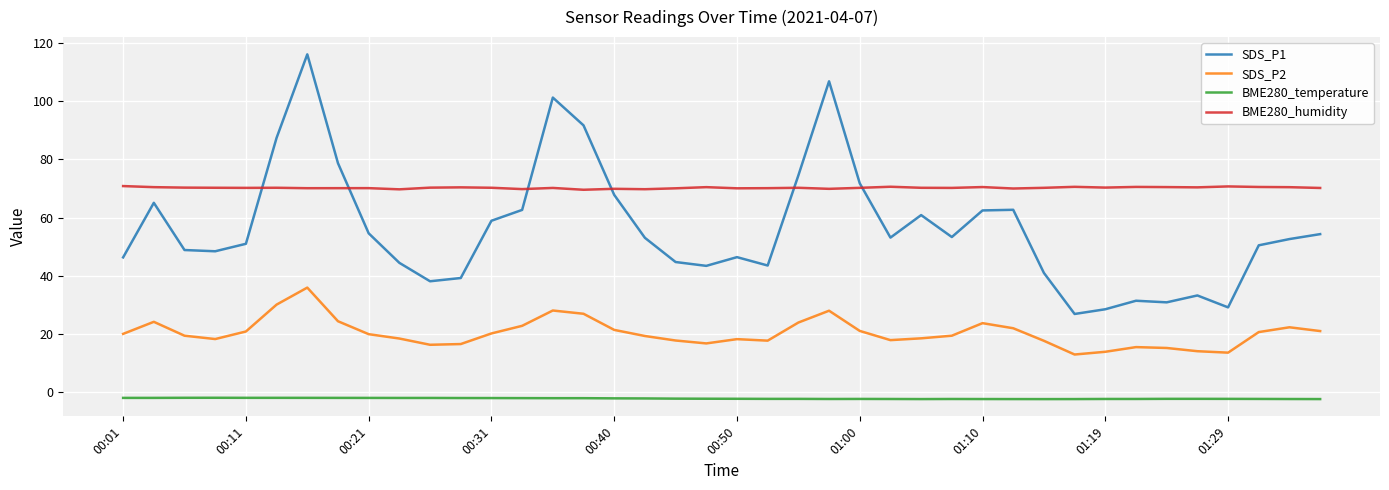

Does the chart have visible grid lines?

Yes